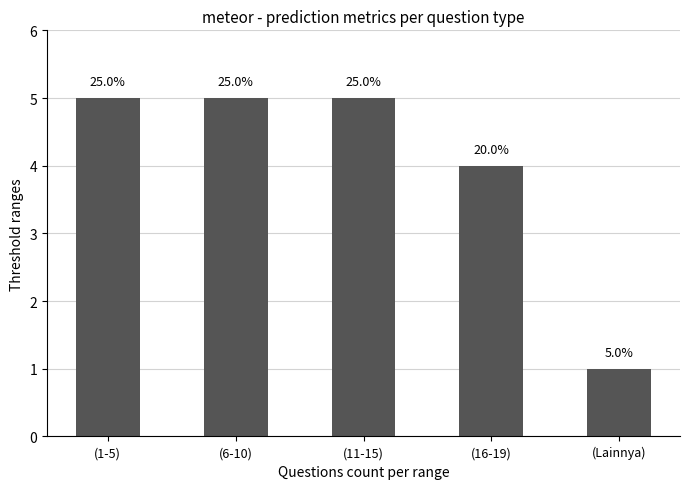

Does the chart contain any negative values?

No